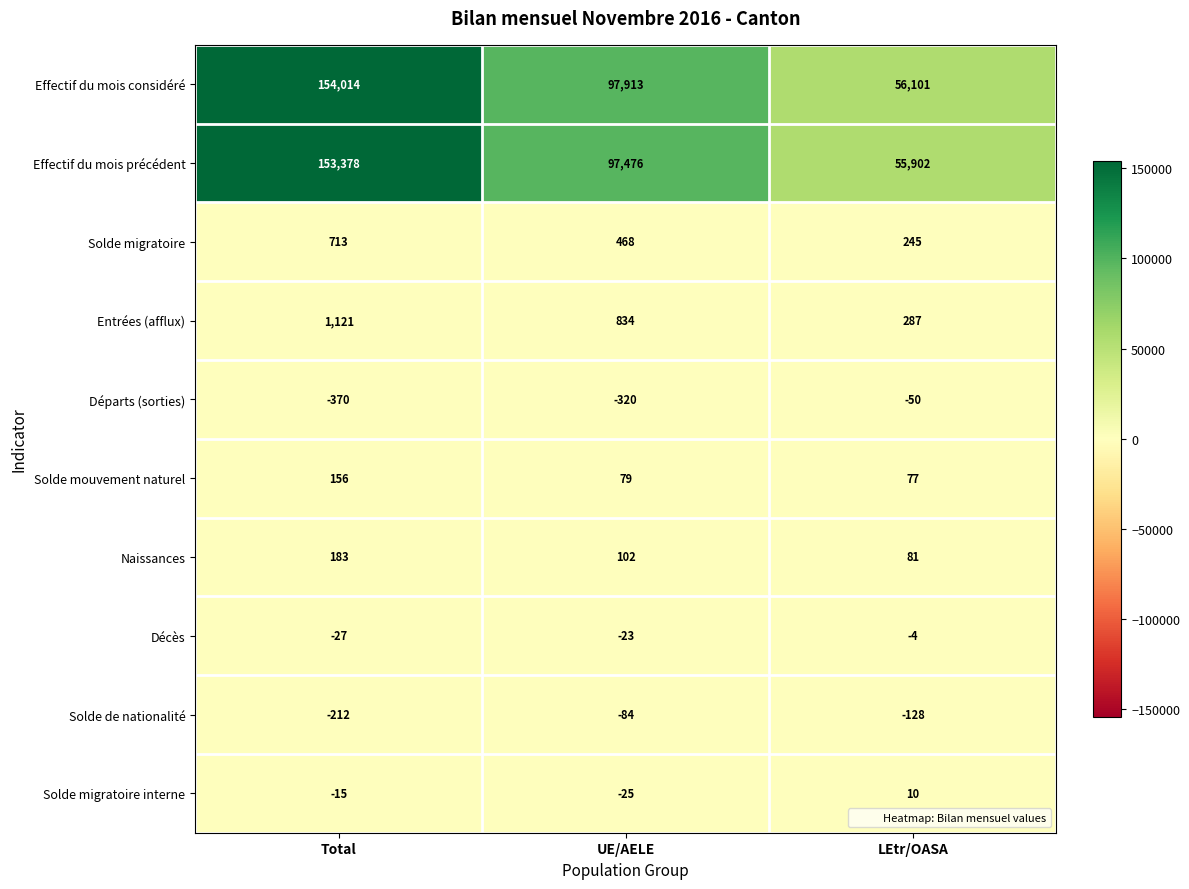

How many values in the Solde de nationalité series exceed -128?

1